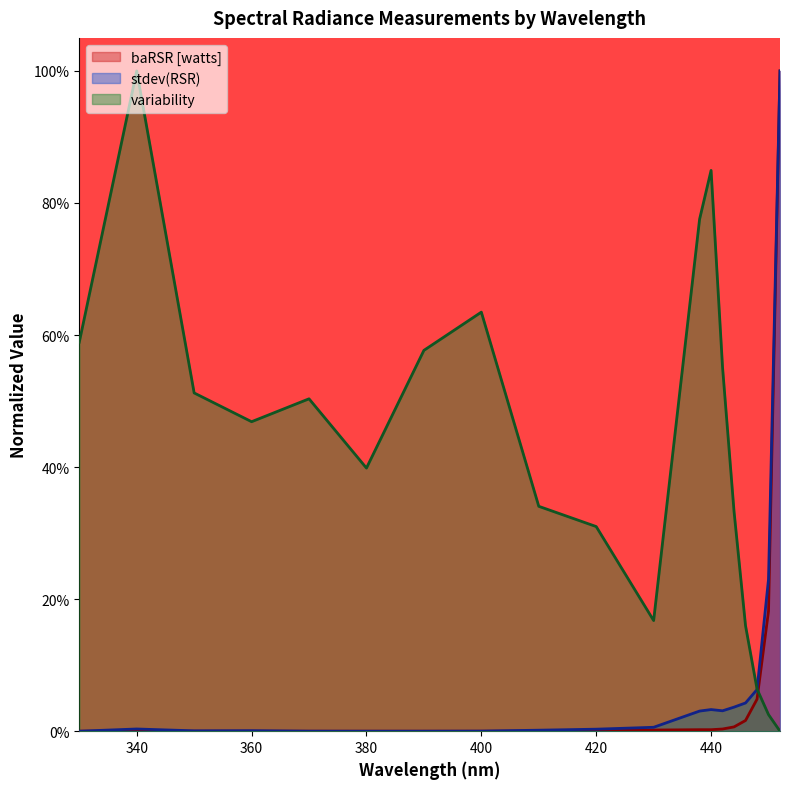

Rank the categories by baRSR [watts] value from lowest to highest.

380, 330, 390, 370, 400, 350, 360, 340, 410, 420, 430, 440, 438, 442, 444, 446, 448, 450, 452